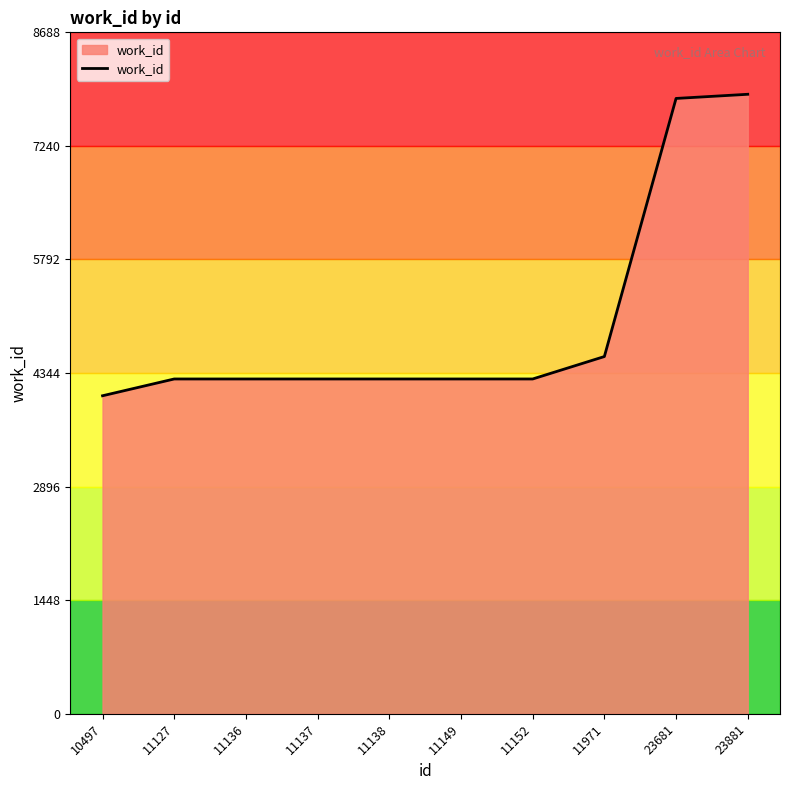

What is the change in value from 10497 to 11971?

+500